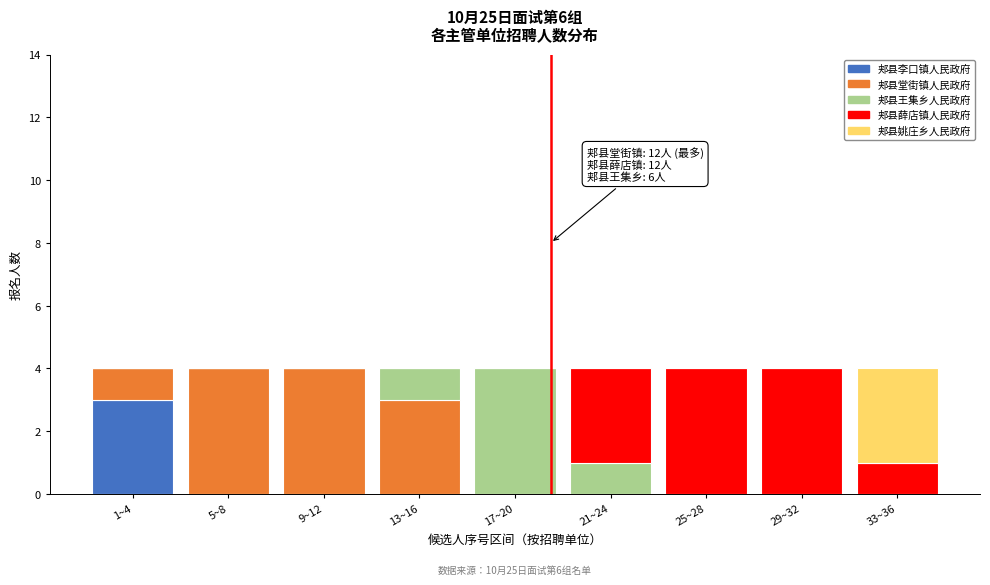

True or false: 郏县李口镇人民政府 has a value of 1 at 13~16.

False